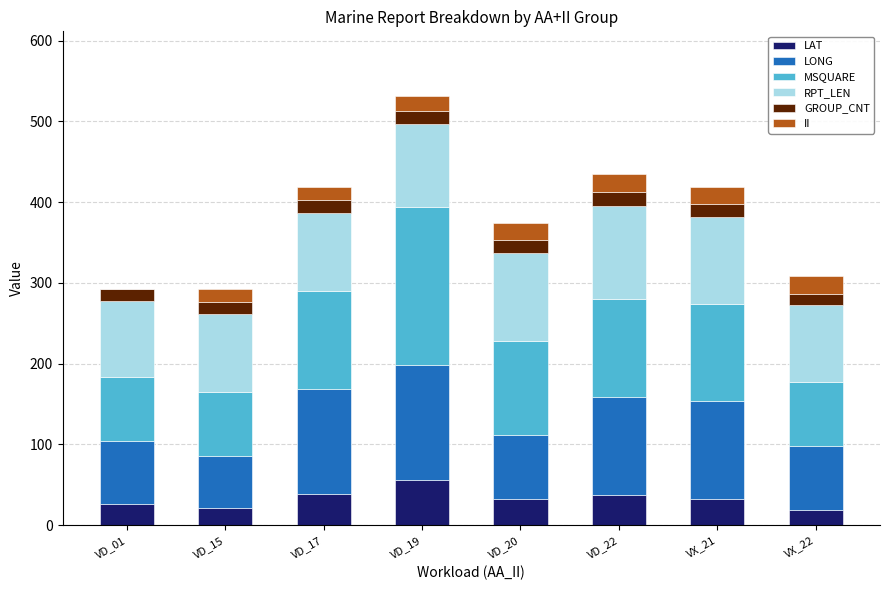

The LAT series shows 36.8 at VD_22. True or false?

True